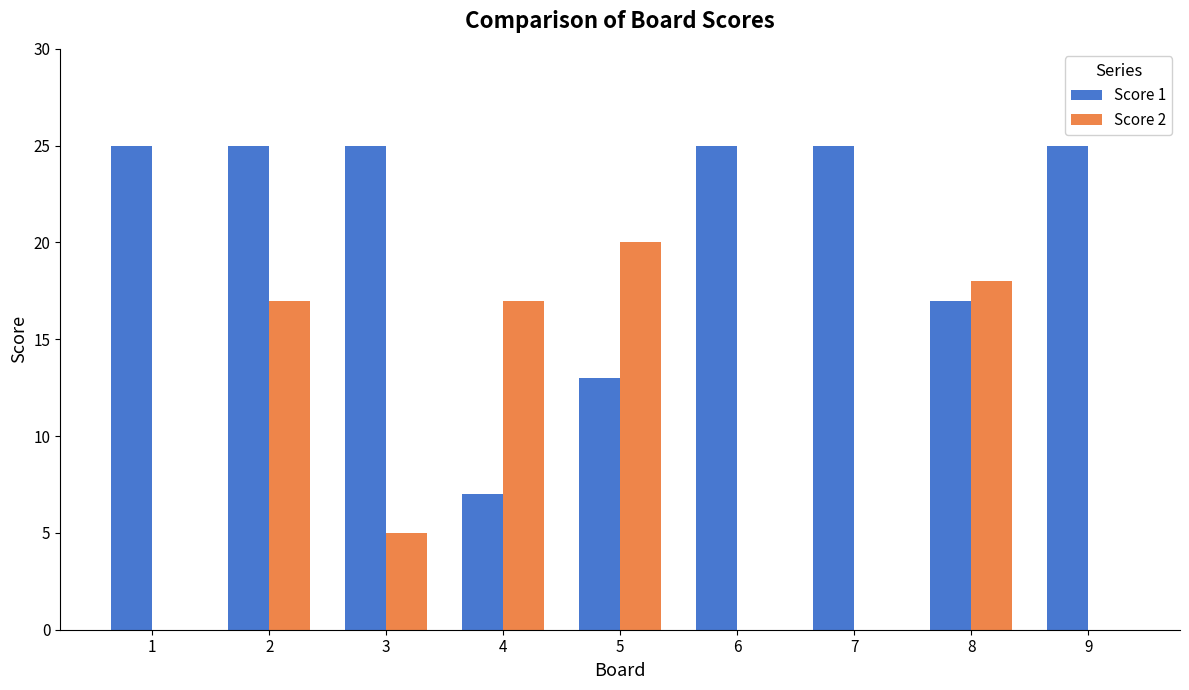

What is the sum of all Score 2 values?

77